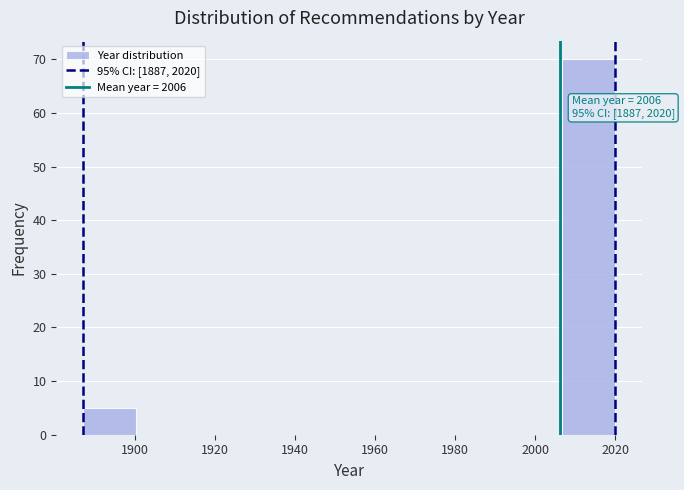

Over which range of the x-axis is the bar tallest?

2006 to 2020